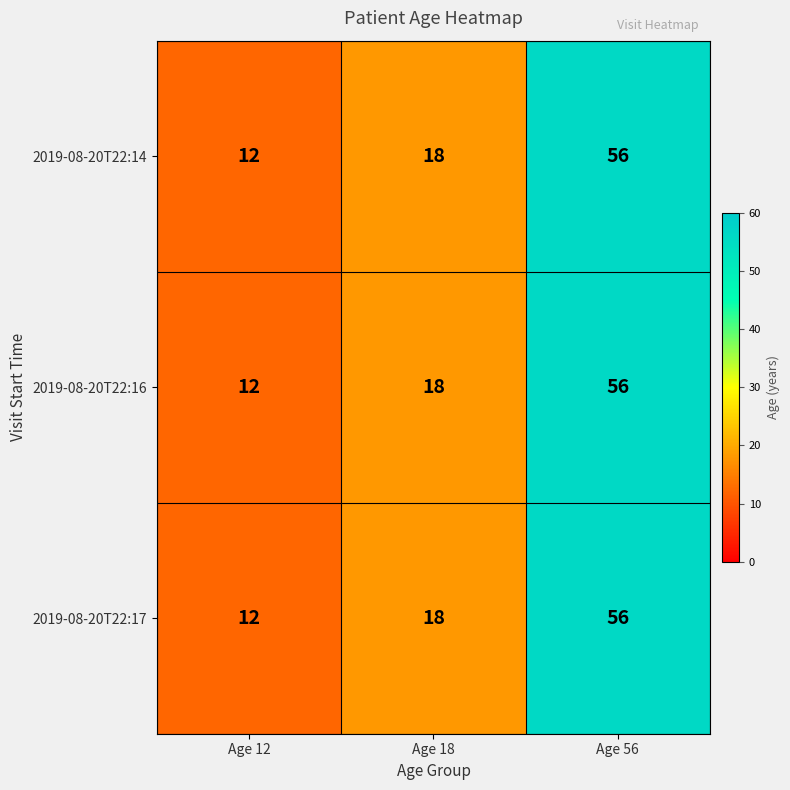

What is the minimum value for 2019-08-20T22:16?

12